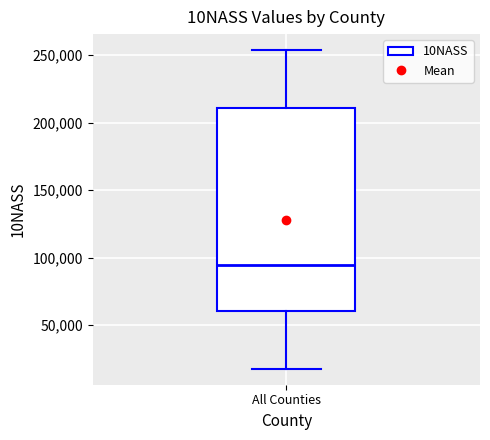

Read this box plot against the y-axis: the position of the median line, the range covered by the box, and the ends of both whiskers. The values are not printed on the chart, so give them approximately, as read against the axis.

median 95000, box 60000 to 210000, whiskers 20000 to 255000